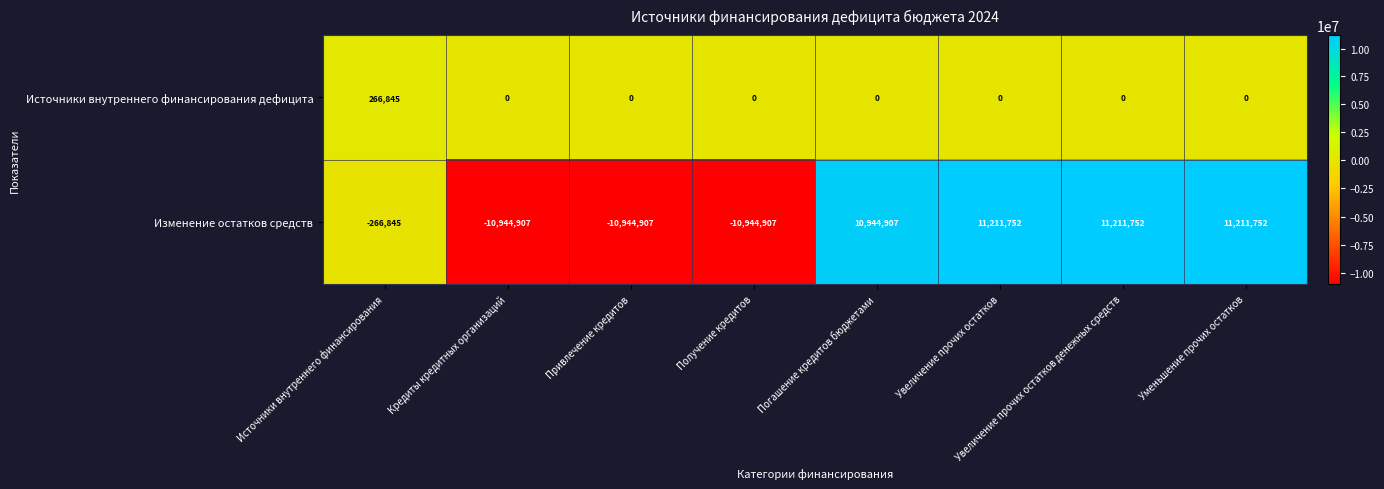

Rank the series at Источники внутреннего финансирования from highest to lowest value.

Источники внутреннего финансирования дефицита, Изменение остатков средств